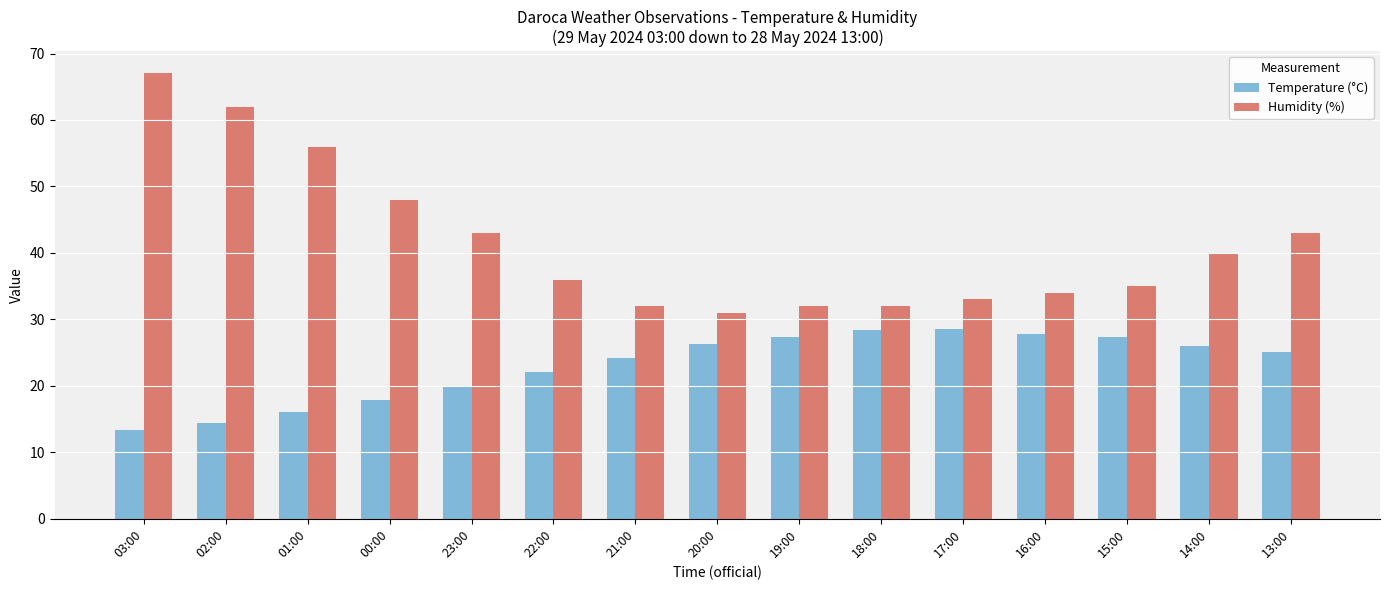

What is the total value across all series at 14:00?

66.0